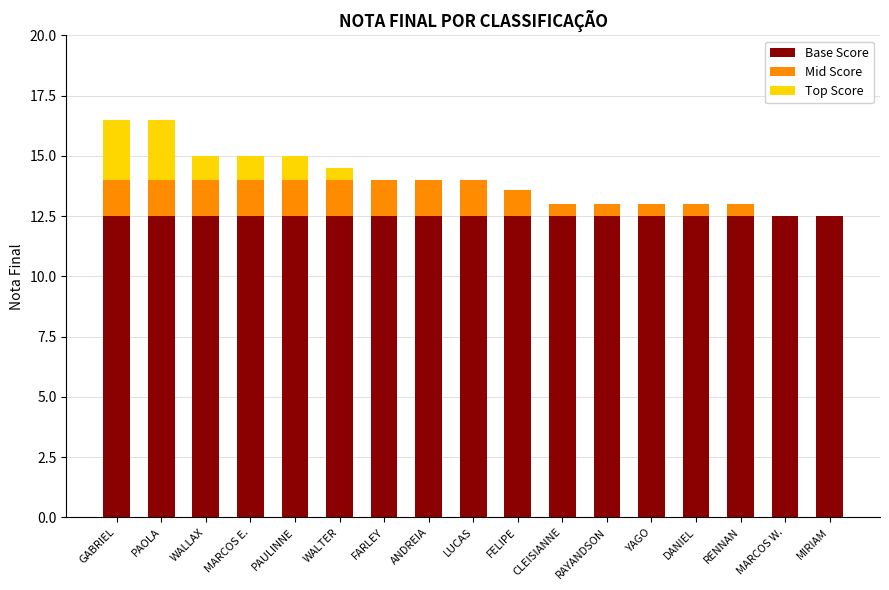

True or false: Base Score has a value of 12.5 at MARCOS E..

True